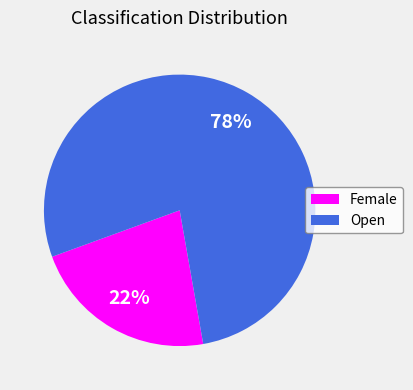

Which has a higher value, Open or Female?

Open